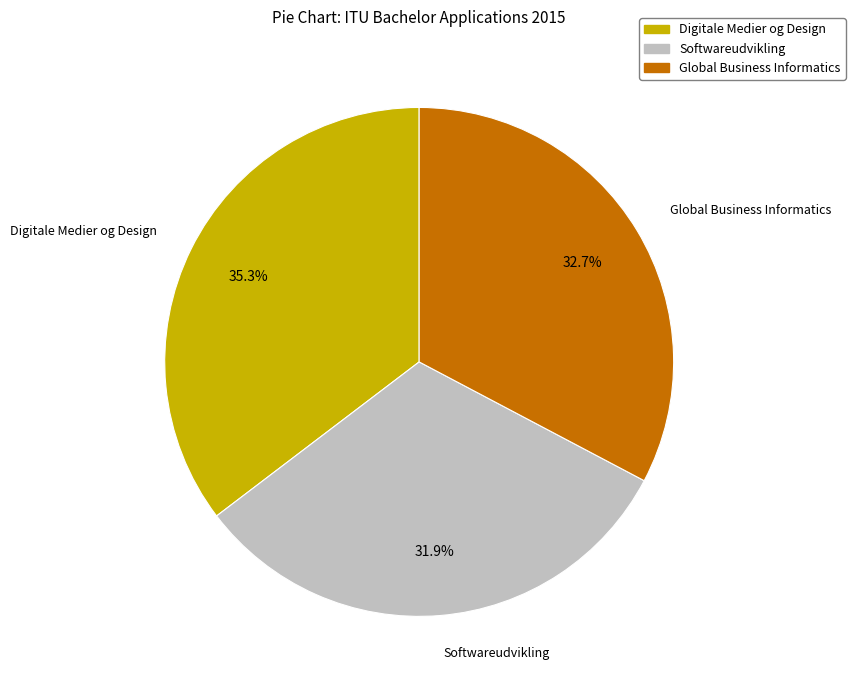

Which category has the smallest portion of the pie?

Softwareudvikling